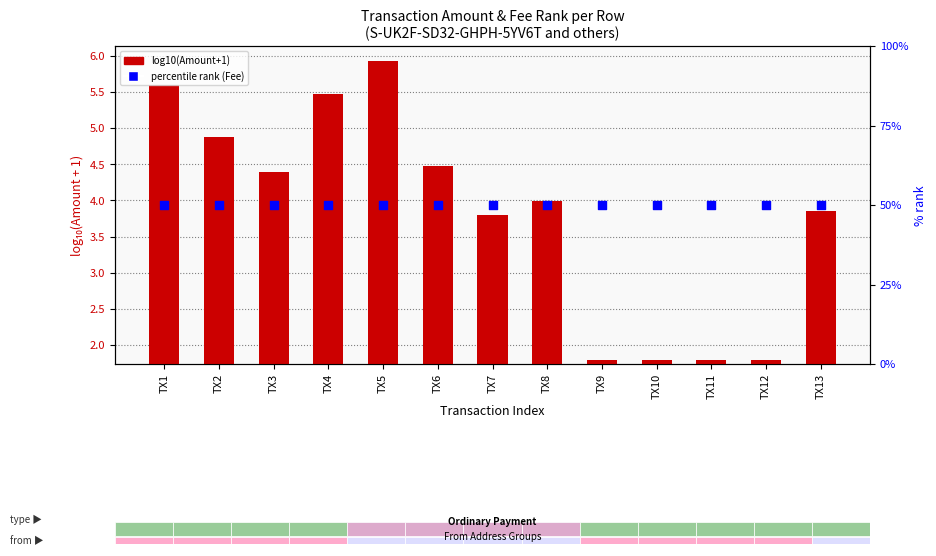

What is the total value across all series at TX10?

50.0